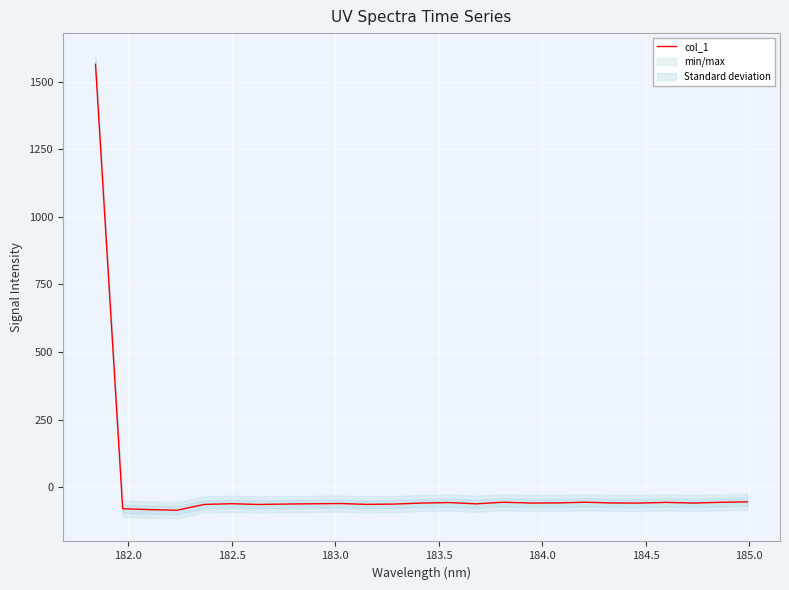

What is the lowest value of the col_1 series?

-84.7